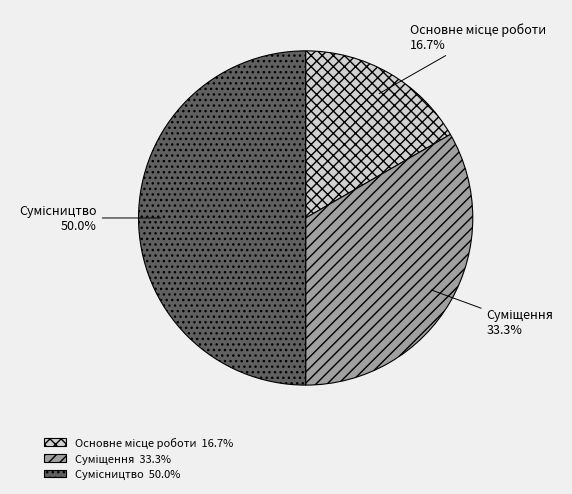

How many slices are in this pie chart?

3